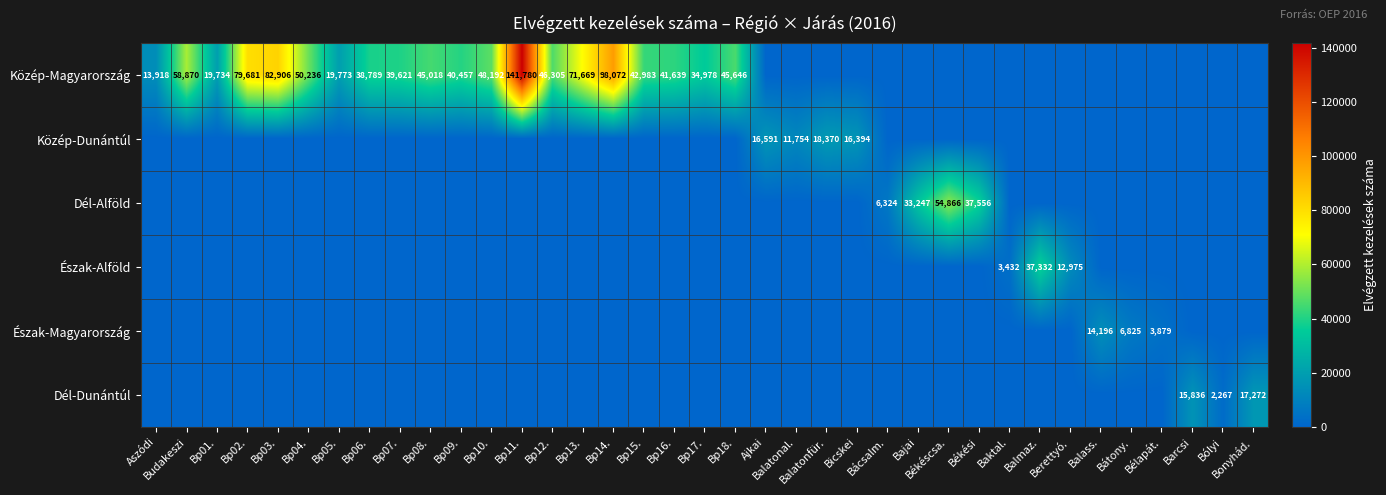

The Közép-Magyarország series shows 29520 at Bp12.. True or false?

False